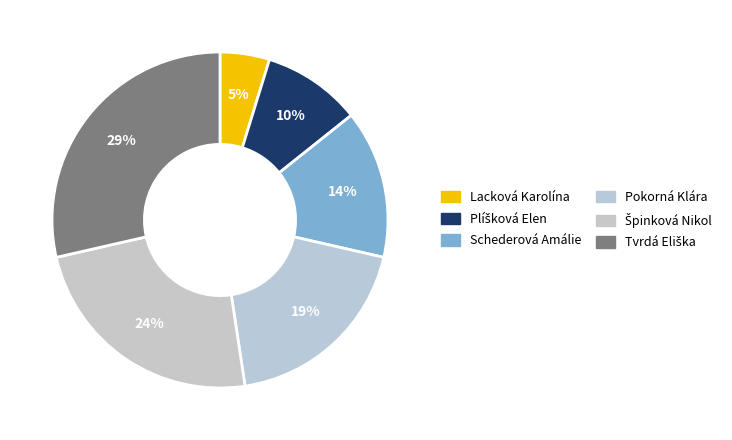

Count the number of slices in the pie.

6